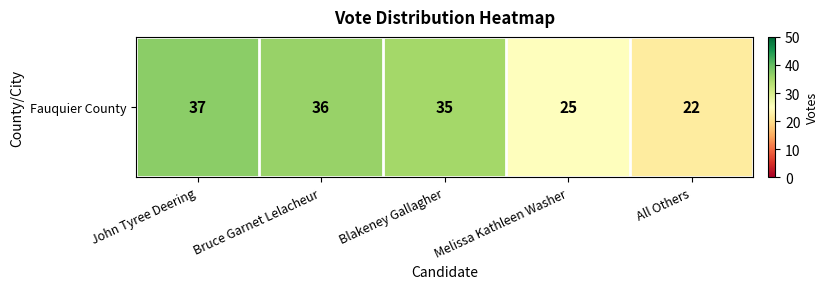

Is it true that the value at Blakeney Gallagher is 56?

False